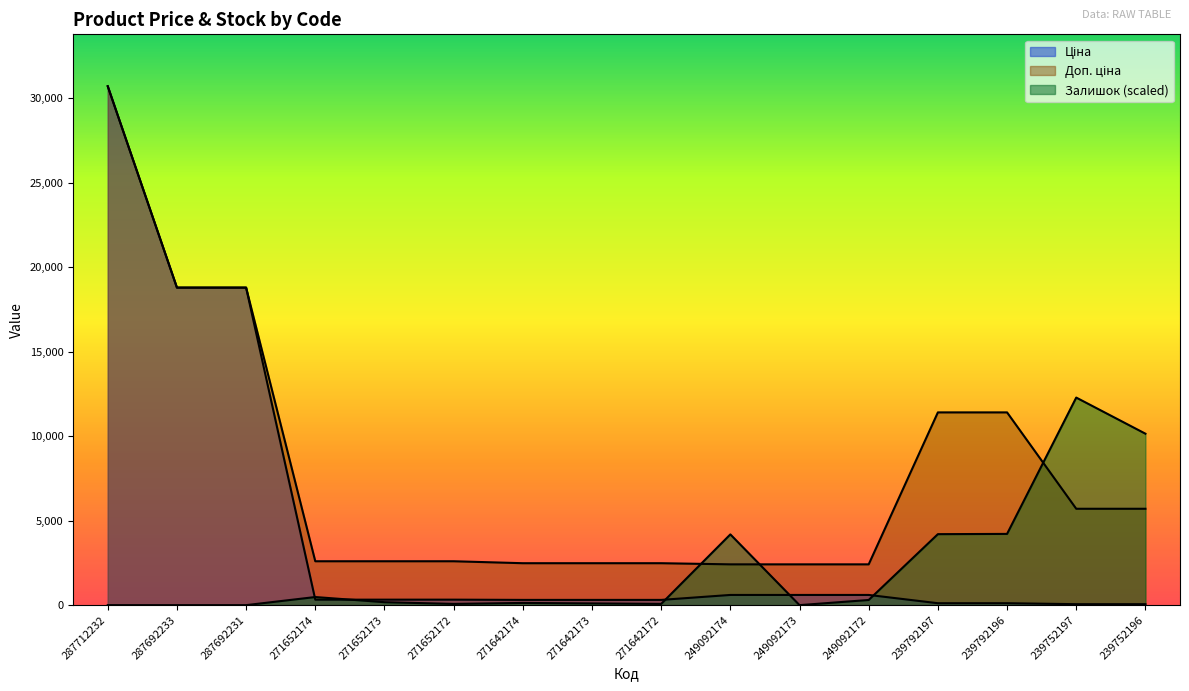

True or false: Доп. ціна has more than 2 interior local peaks.

False